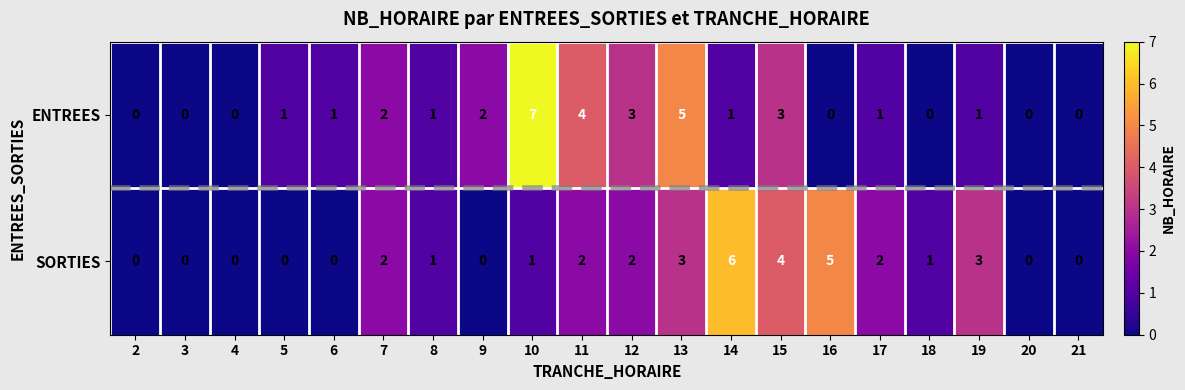

How many data points in ENTREES are less than 1?

7